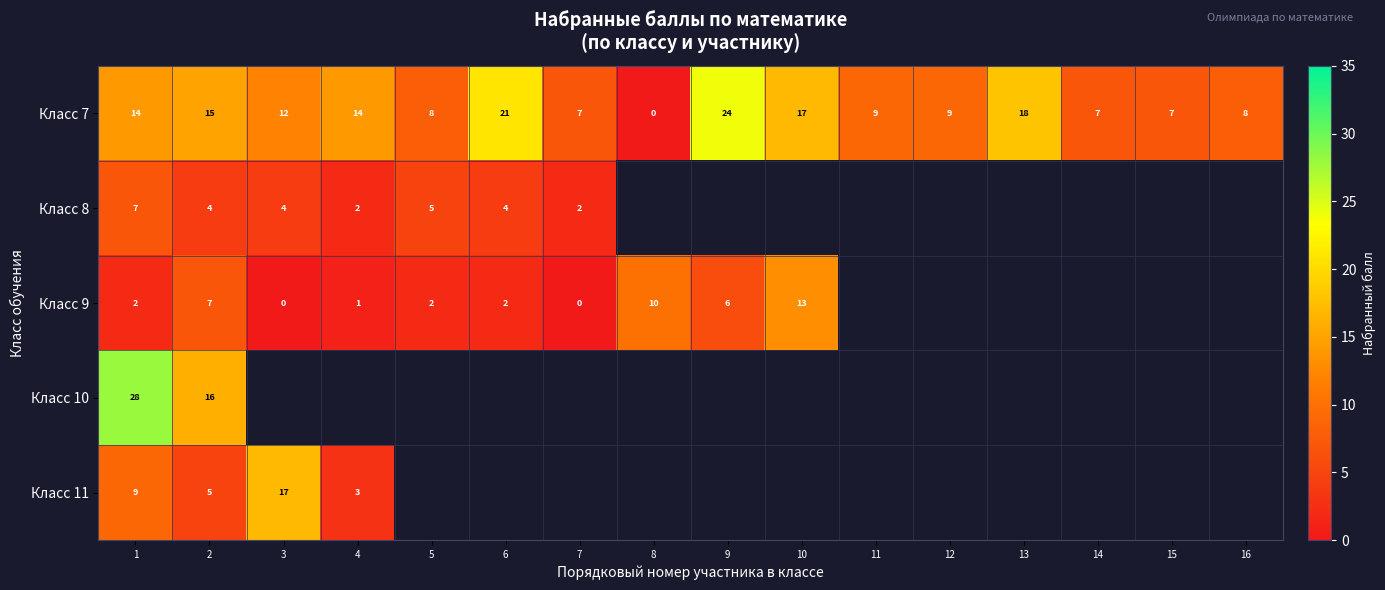

Between 9 and 10, which is larger?

9